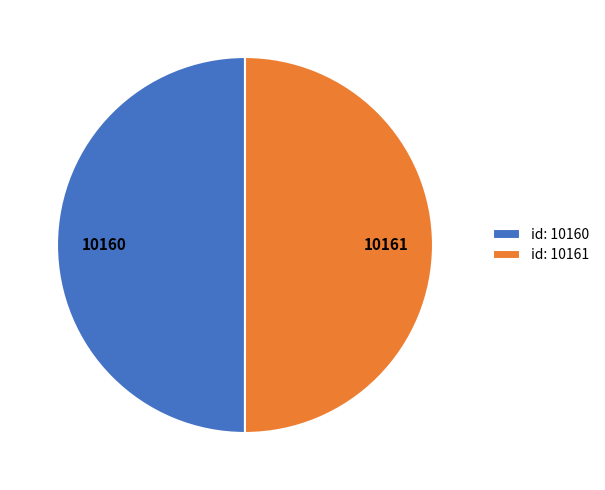

How many segments does this pie chart have?

2